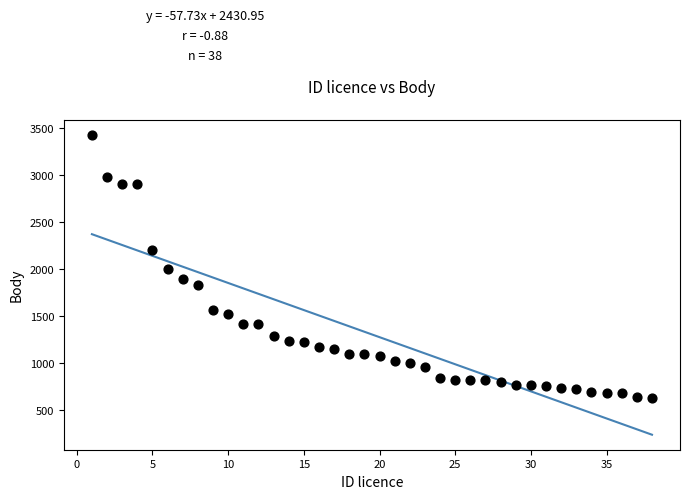

What is the range of X values (max minus min)?

37